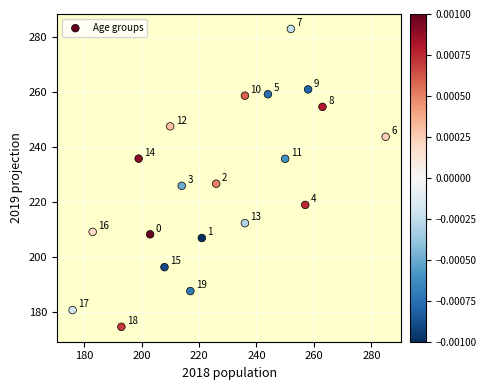

What Y value in the scatter plot is closest to 228?

226.6